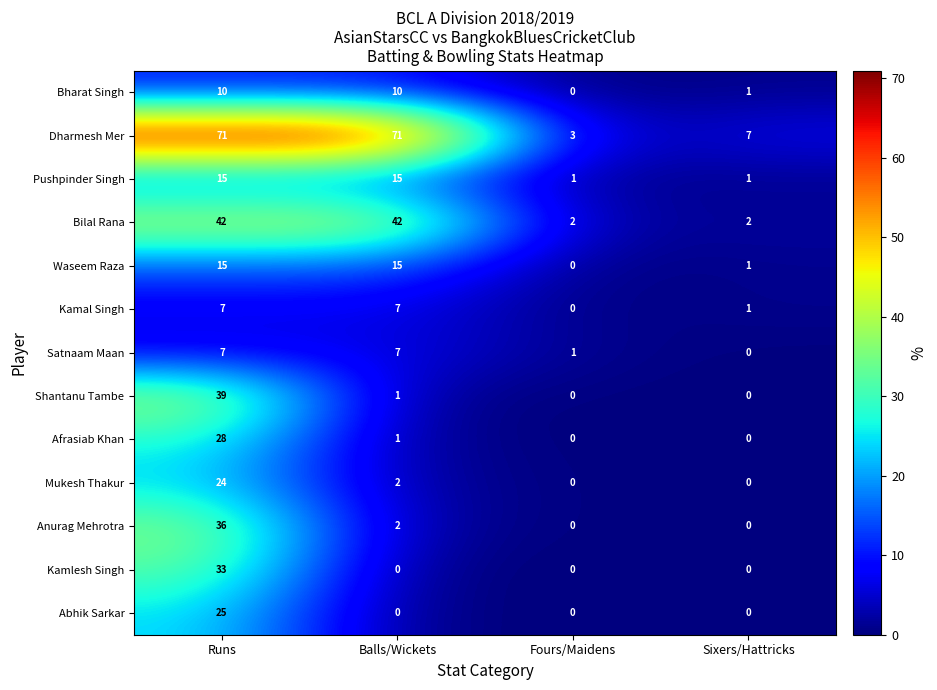

The value of Bharat Singh at Sixers/Hattricks is 1. True or false?

True